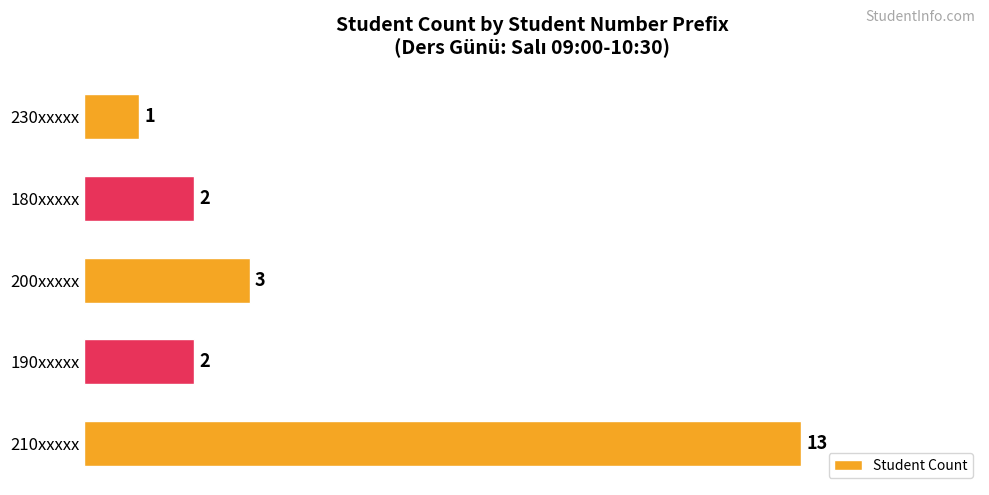

Which has a higher value, 190xxxxx or 210xxxxx?

210xxxxx